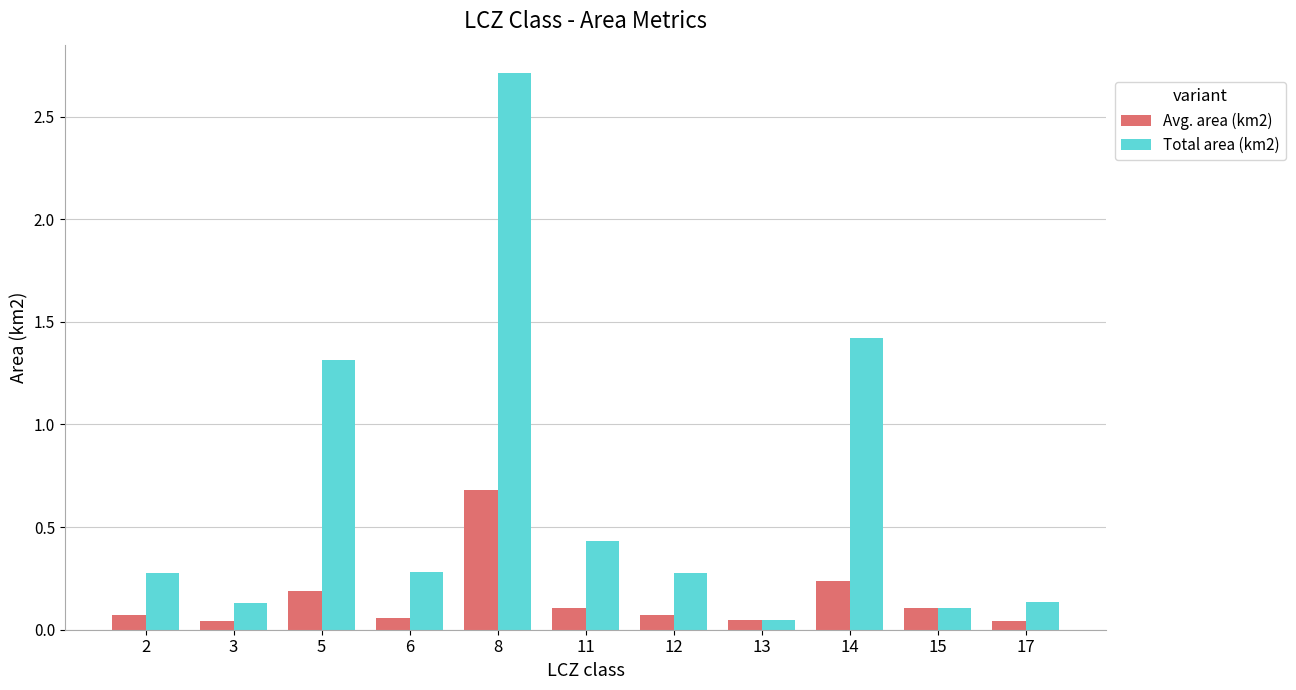

At which category is the sum across all series the highest?

8